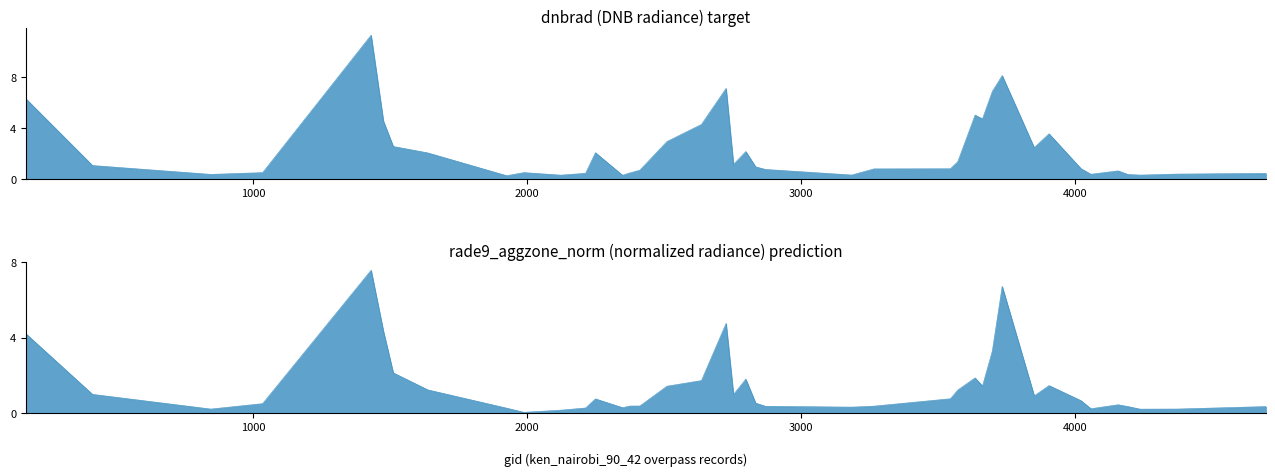

Rank the categories by rade9_aggzone_norm value from highest to lowest.

1430, 3734, 2726, 1475, 170, 3698, 1511, 3635, 2798, 2636, 3905, 3662, 2510, 1637, 3572, 413, 2753, 3851, 3545, 2249, 4022, 2834, 1034, 4157, 2411, 2375, 3266, 2870, 4193, 4697, 3185, 2348, 2213, 1925, 4058, 4373, 845, 4238, 2123, 1988